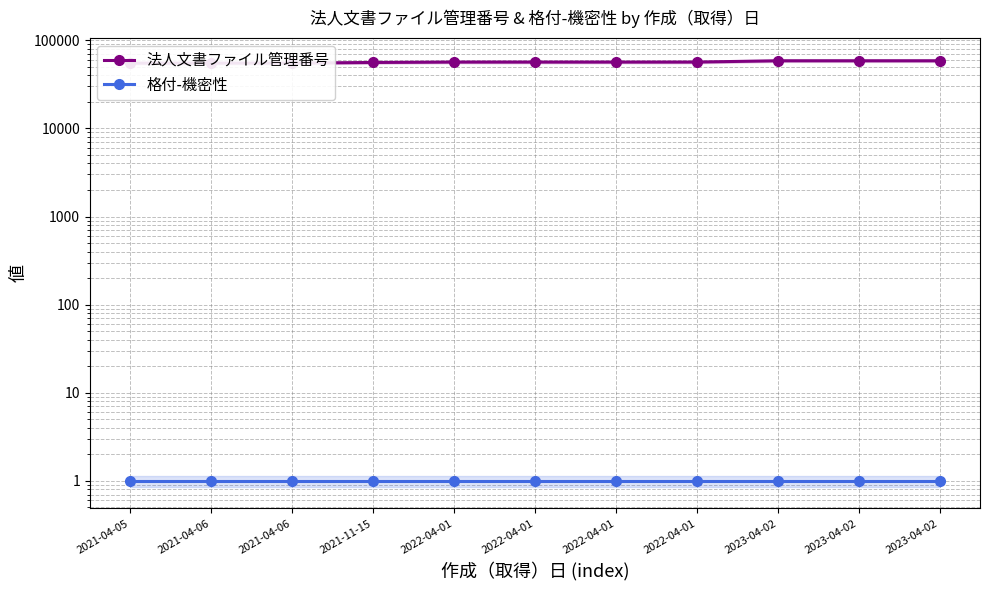

At which category does the chart reach its peak across all series?

2023-04-02